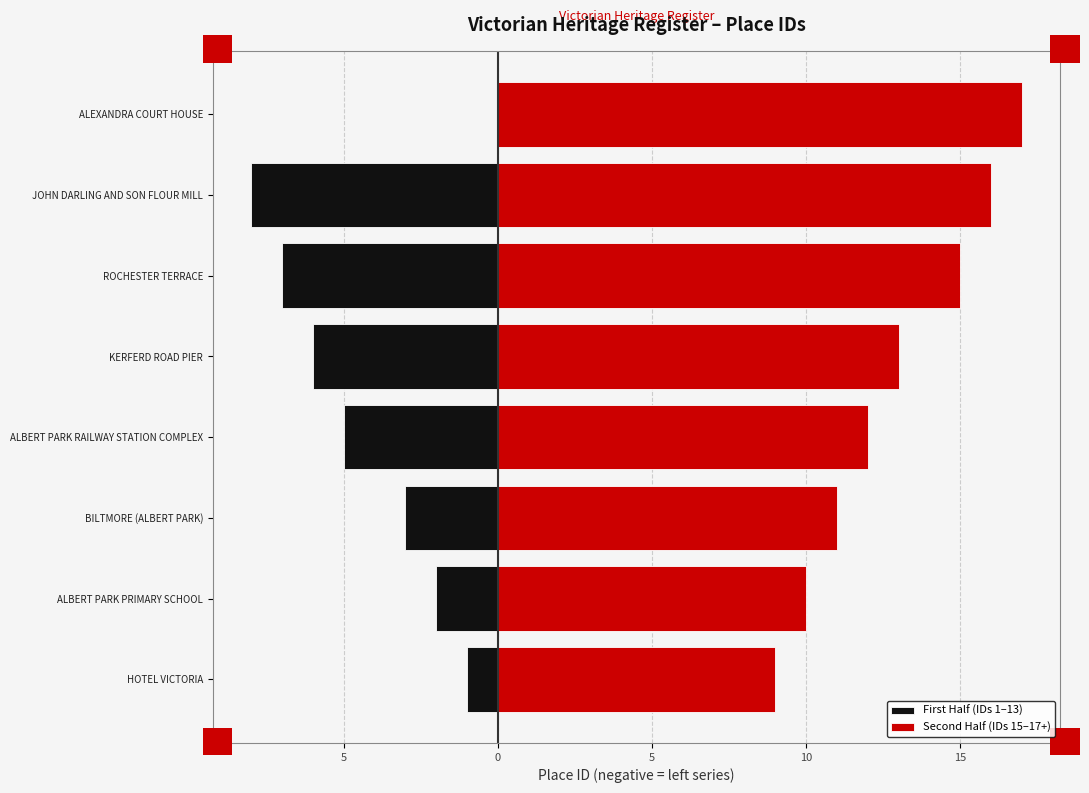

What is the sum of all values?

135